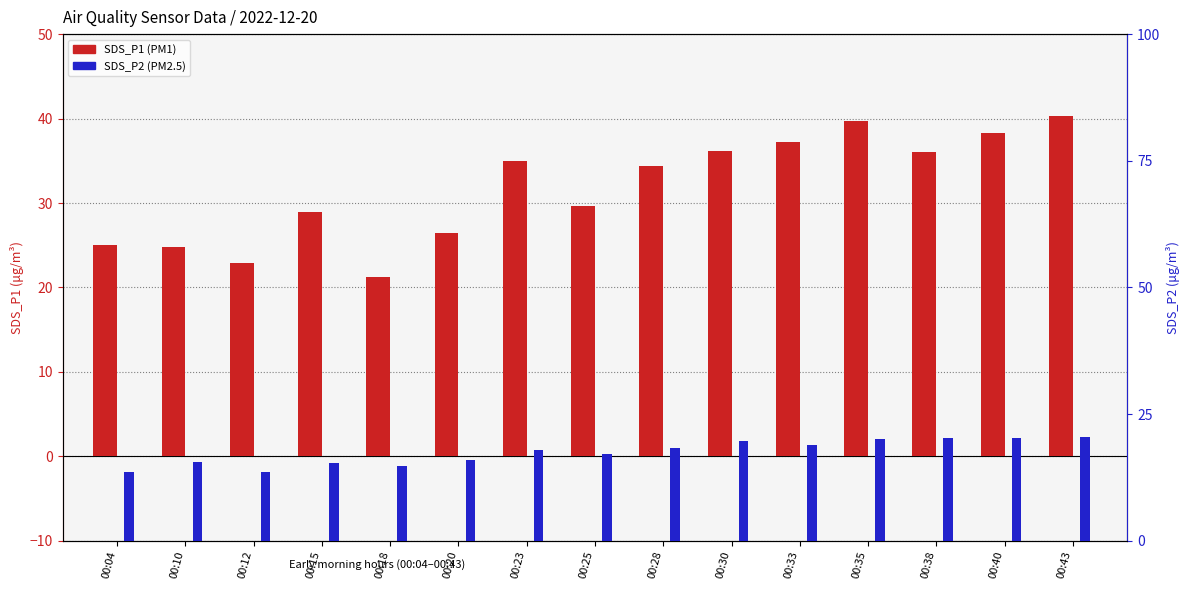

At 00:20, list the series in order from largest to smallest.

SDS_P1, SDS_P2